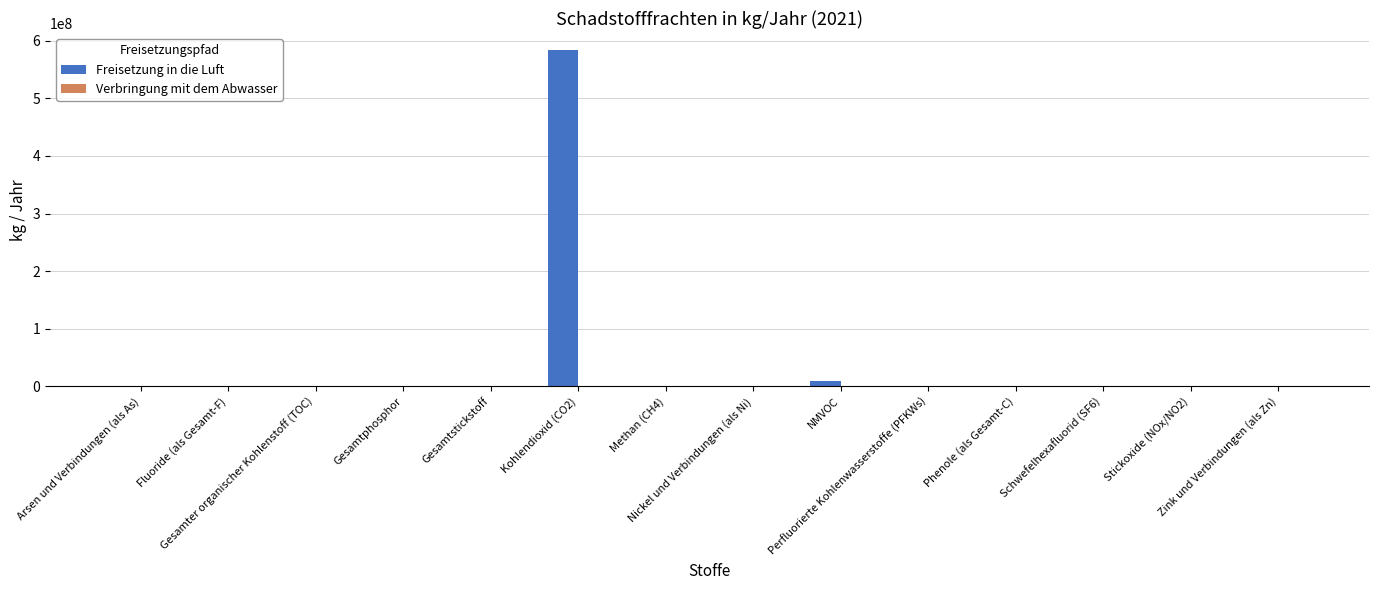

What is the maximum value for Freisetzung in die Luft?

584000000